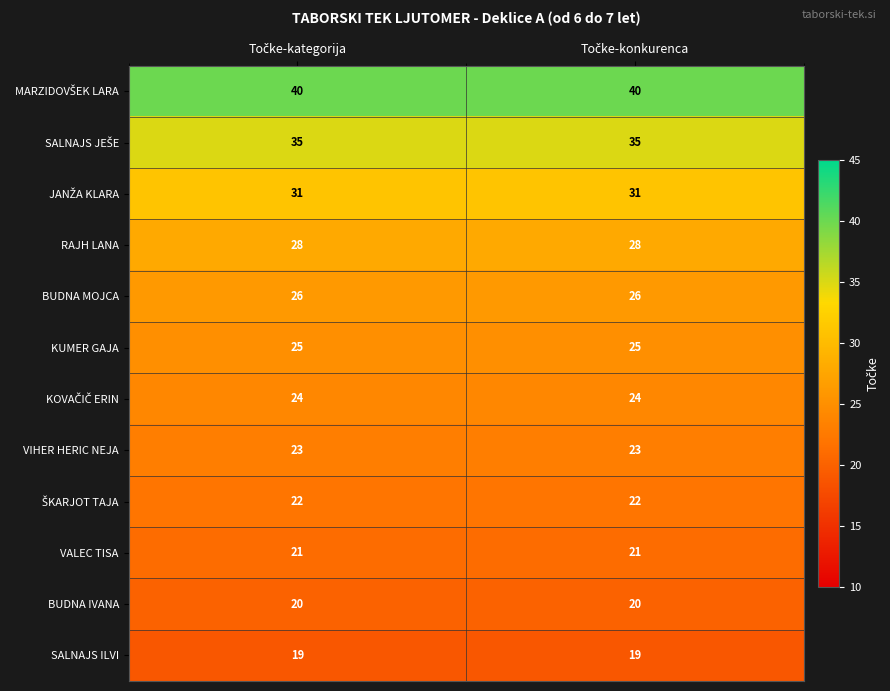

What is the average value of the VIHER HERIC NEJA series?

23